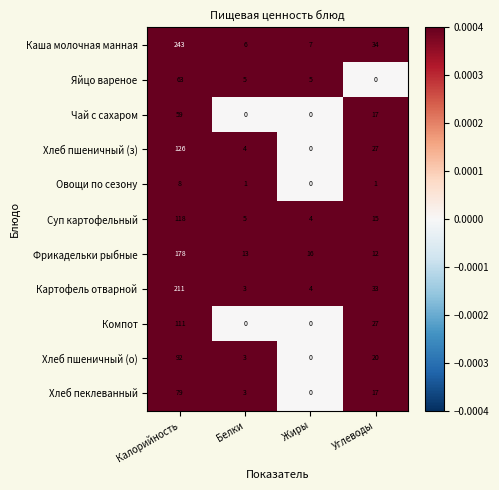

What is the difference between the highest and lowest values at Жиры?

16